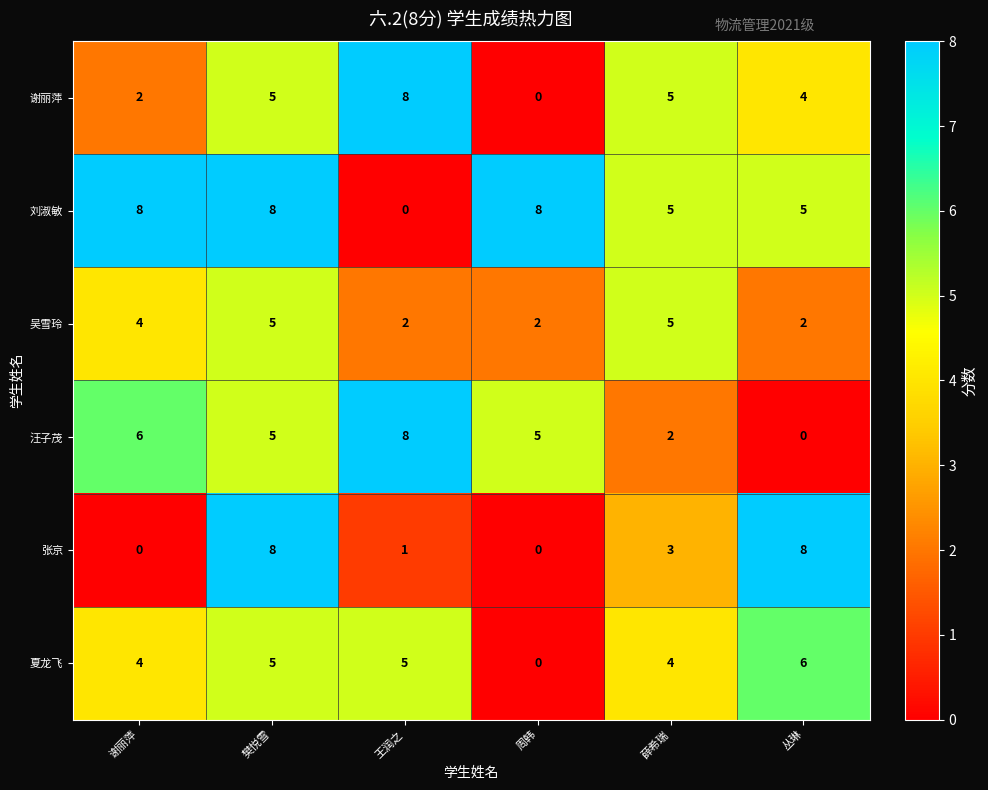

True or false: 张京 has a value of 3 at 樊悦雪.

False